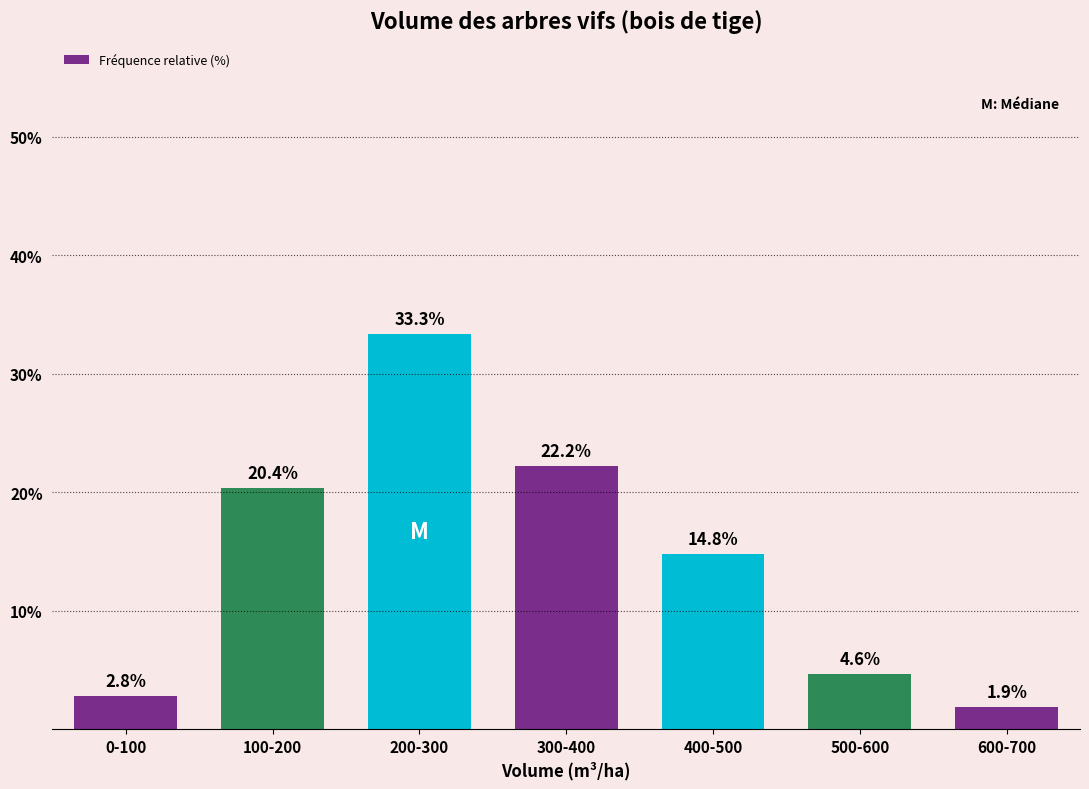

Reading left to right, list all the values displayed in this chart.

0-100=2.8	100-200=20.4	200-300=33.3	300-400=22.2	400-500=14.8	500-600=4.6	600-700=1.9